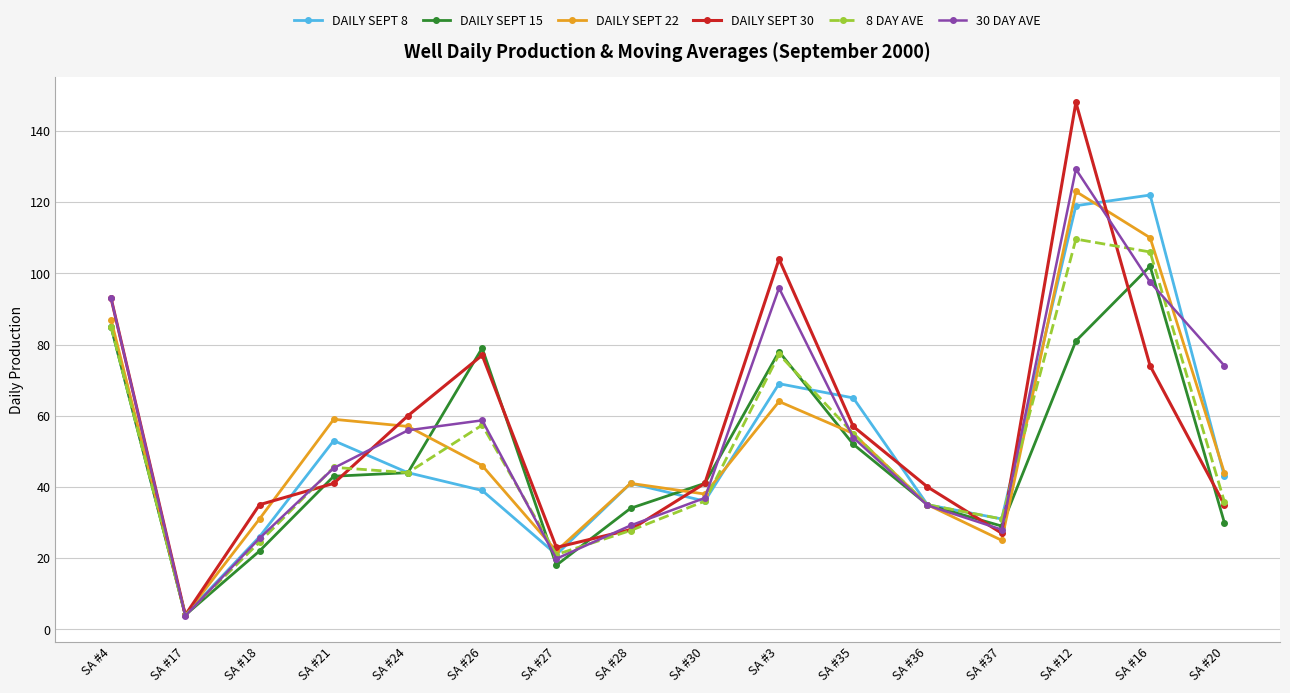

True or false: DAILY SEPT 8 has a value of 53.0 at SA #21.

True